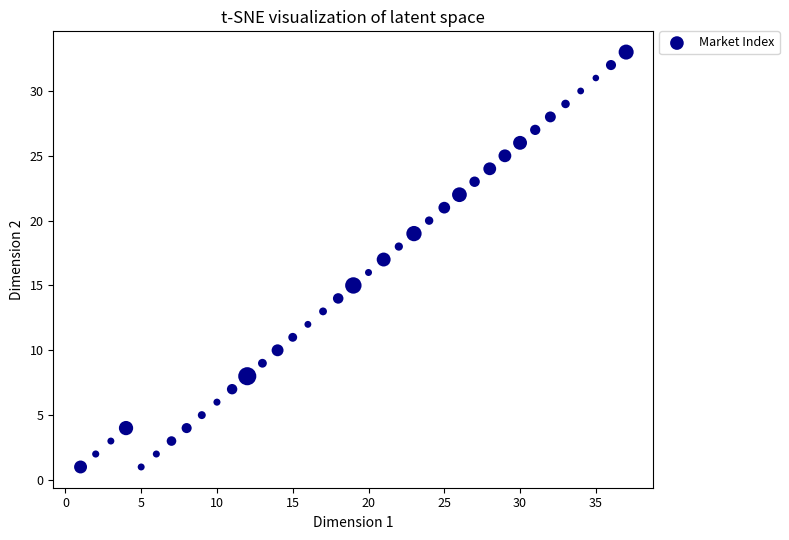

What is the range of Y values (max minus min)?

32